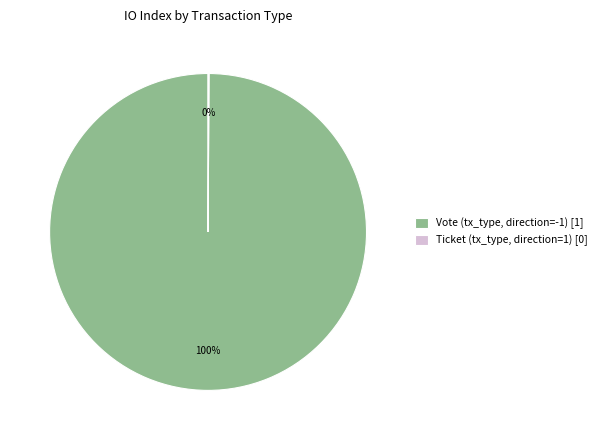

Is it true that Vote (tx_type, direction=-1) [1] is 91% of the pie?

False